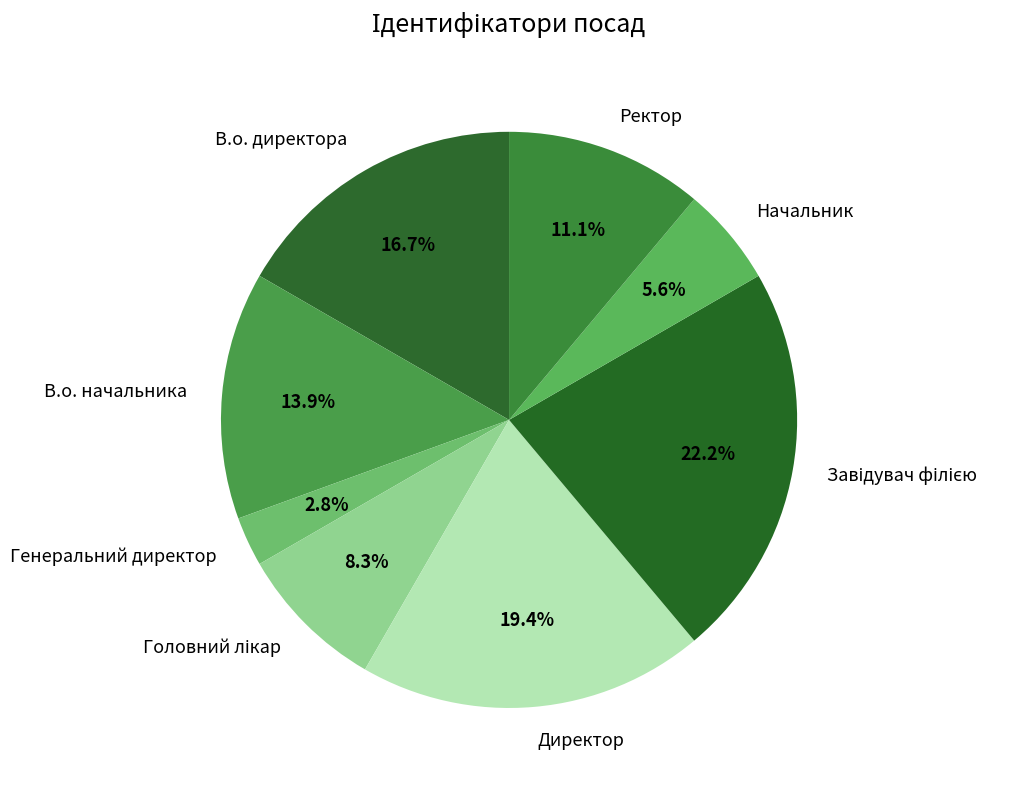

Count the number of slices in the pie.

8